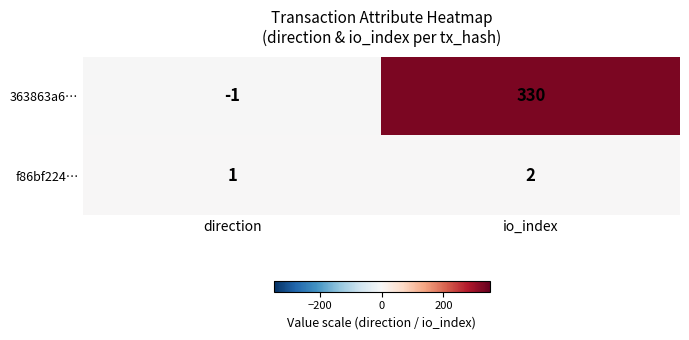

Which label corresponds to the smallest value in the chart?

direction